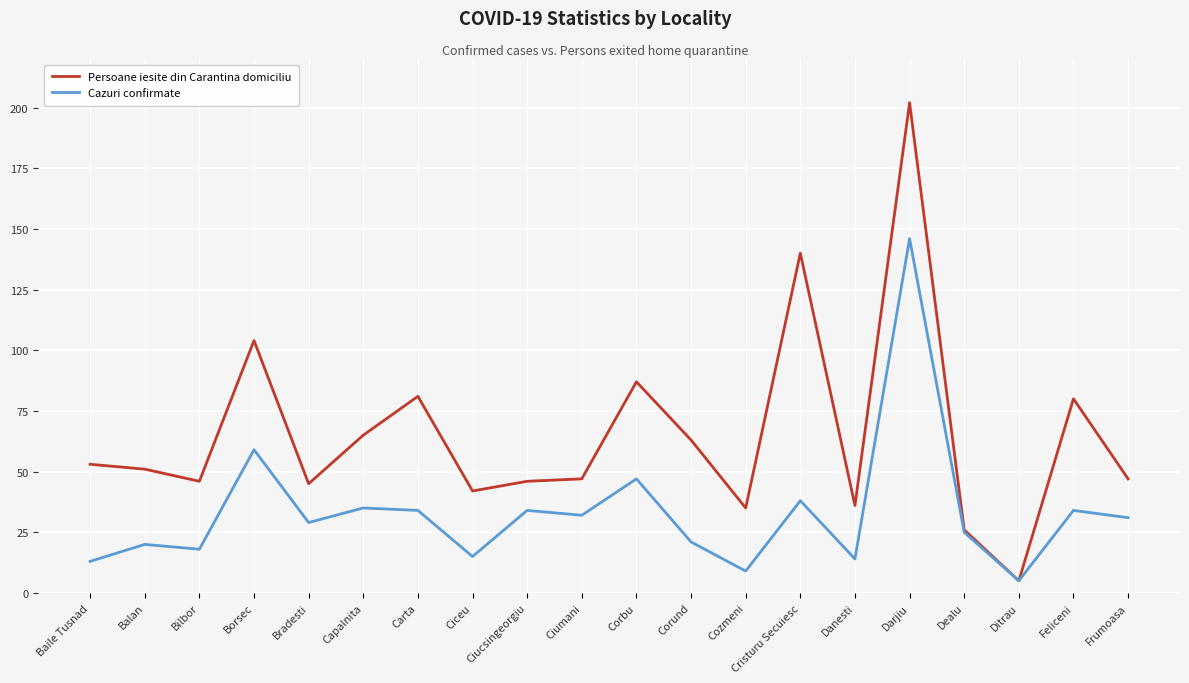

Reading left to right, transcribe all the data shown in this chart.

Persoane iesite din Carantina domiciliu: Baile Tusnad=53	Balan=51	Bilbor=46	Borsec=104	Bradesti=45	Capalnita=65	Carta=81	Ciceu=42	Ciucsingeorgiu=46	Ciumani=47	Corbu=87	Corund=63	Cozmeni=35	Cristuru Secuiesc=140	Danesti=36	Darjiu=202	Dealu=26	Ditrau=5	Feliceni=80	Frumoasa=47
Cazuri confirmate: Baile Tusnad=13	Balan=20	Bilbor=18	Borsec=59	Bradesti=29	Capalnita=35	Carta=34	Ciceu=15	Ciucsingeorgiu=34	Ciumani=32	Corbu=47	Corund=21	Cozmeni=9	Cristuru Secuiesc=38	Danesti=14	Darjiu=146	Dealu=25	Ditrau=5	Feliceni=34	Frumoasa=31